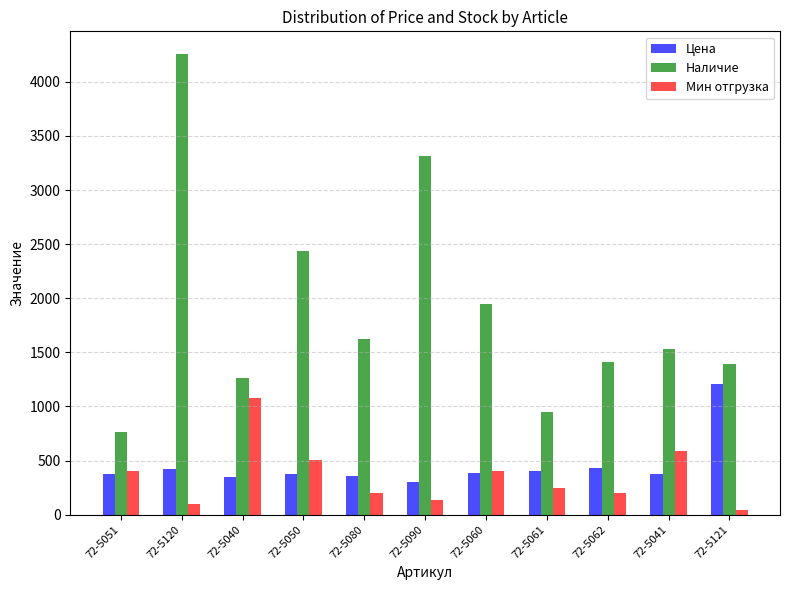

What is the difference between the maximum and minimum values in the Цена series?

904.1